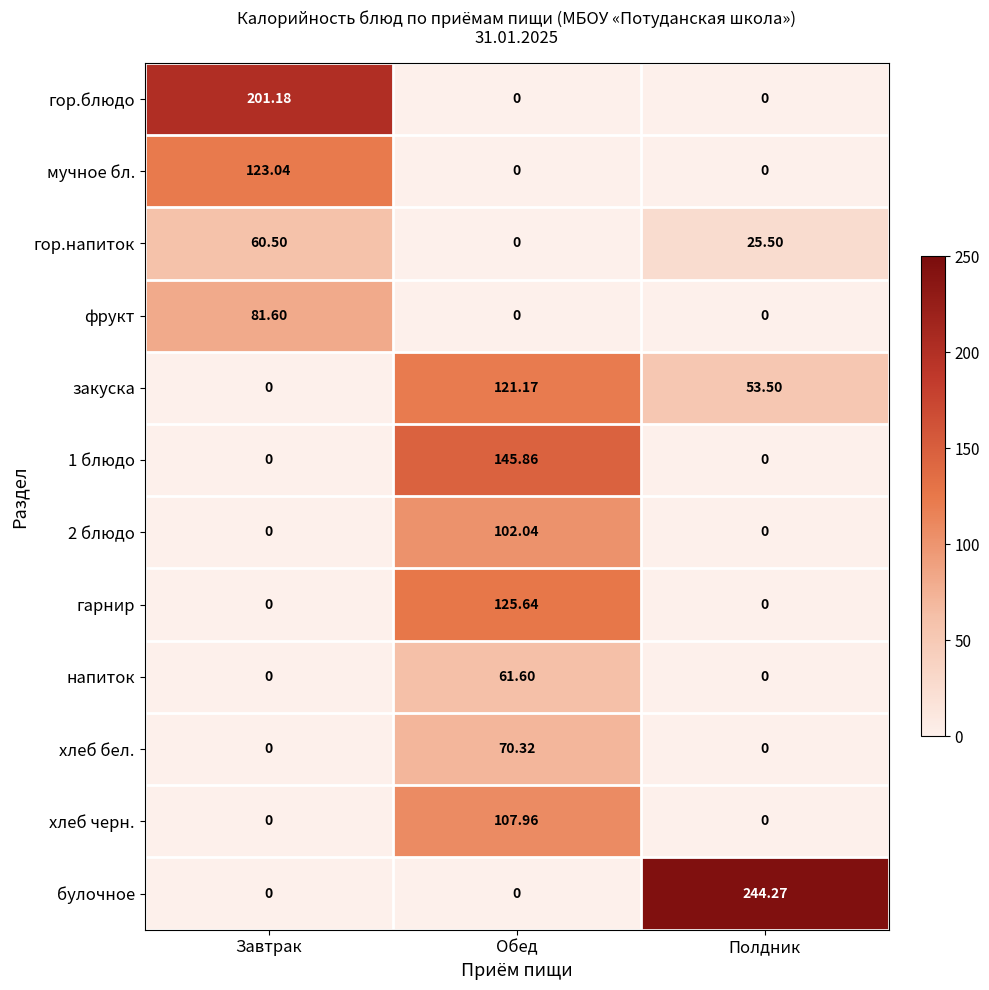

Which category has the highest value in the булочное series?

Полдник